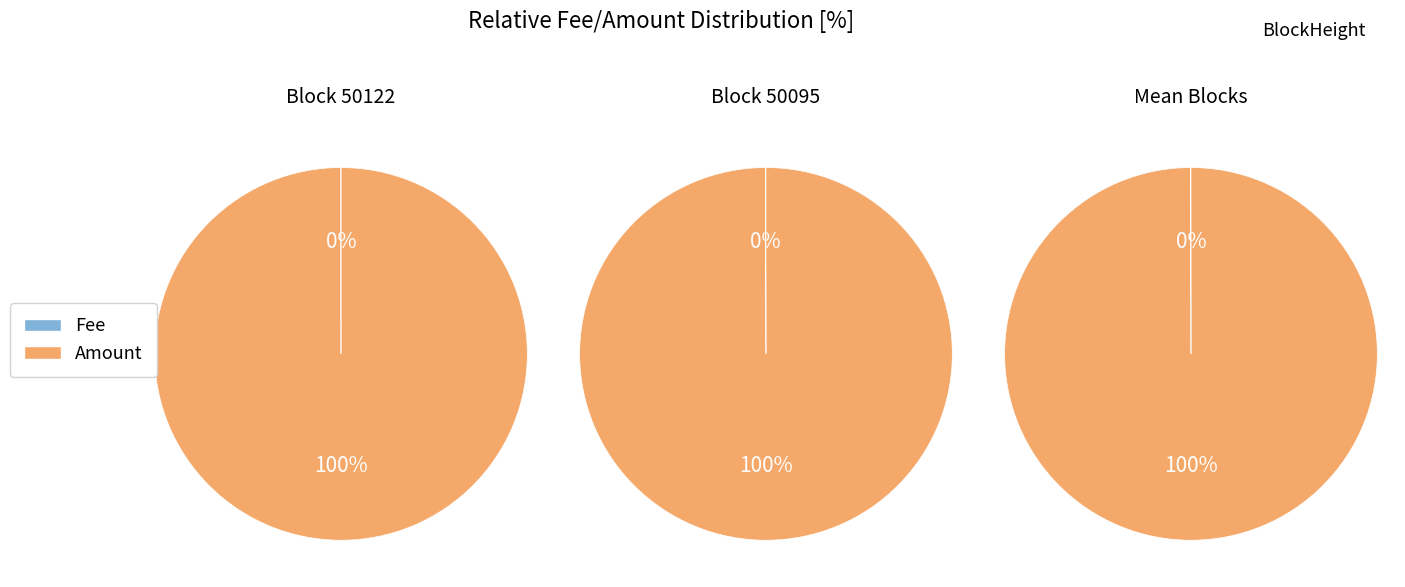

Does 50122 account for over 50% of the chart?

No